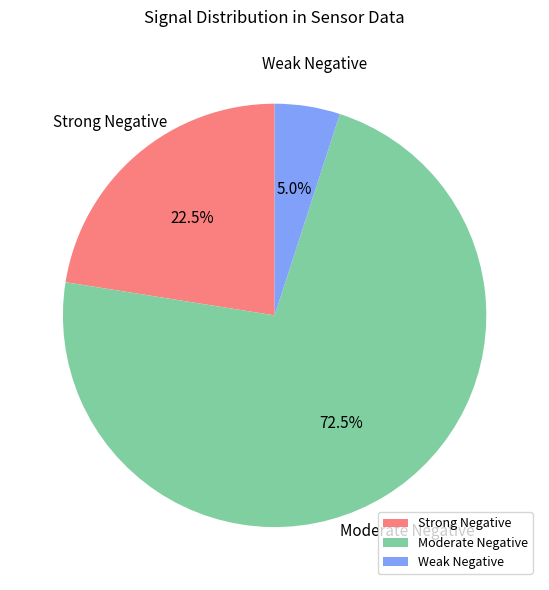

Approximately how many times larger is the value at Moderate Negative compared to Weak Negative?

14.5